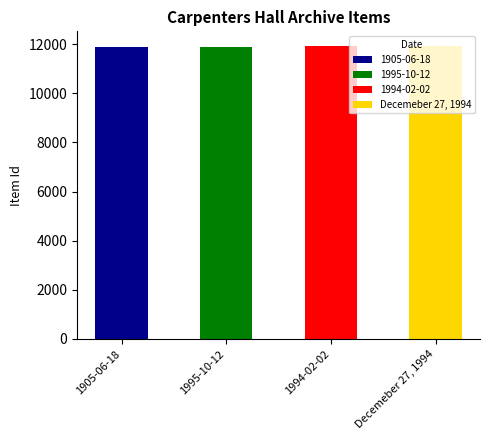

Does the chart contain stacked bars?

No